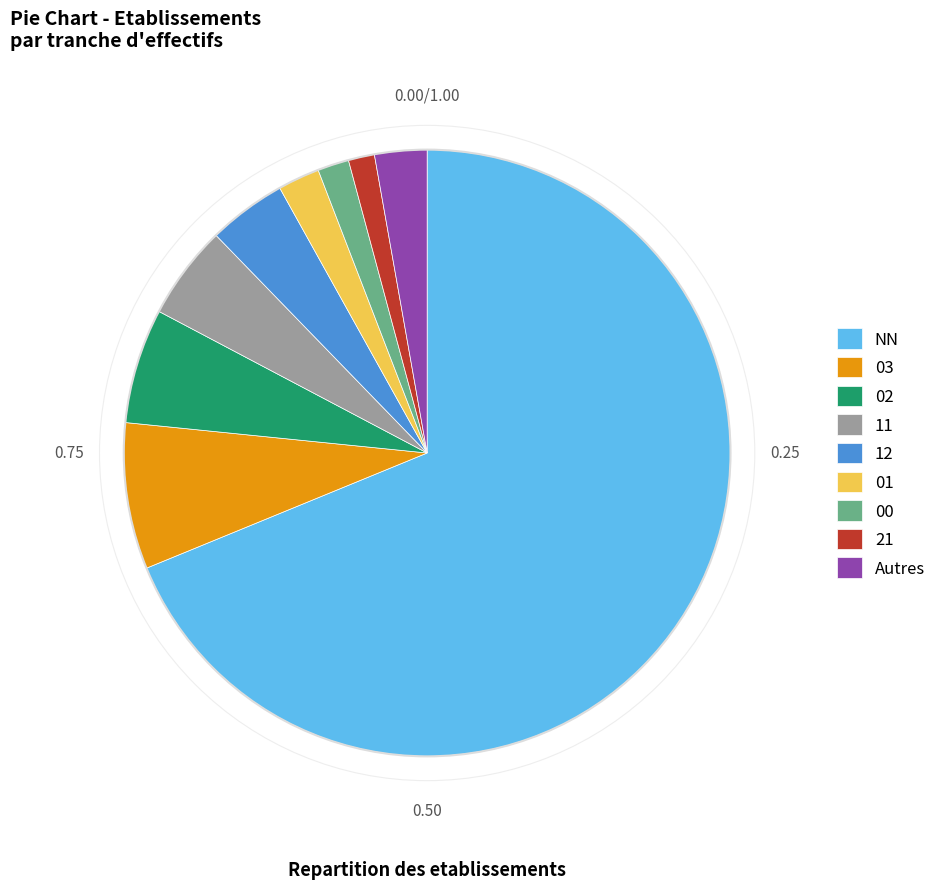

What is the ratio of the value at 01 to the value at 12?

0.5